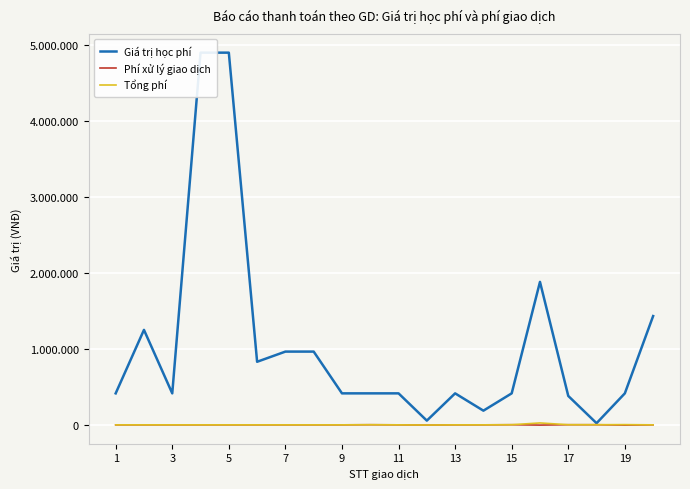

What is the sum of the Phí xử lý giao dịch values at 13 and 13?

6600